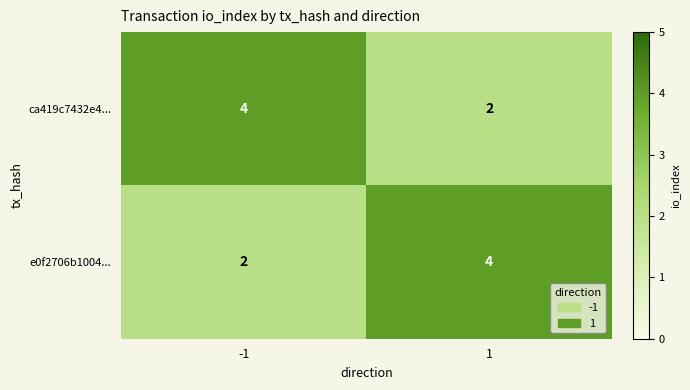

What is the difference between the highest and lowest values at 1?

2